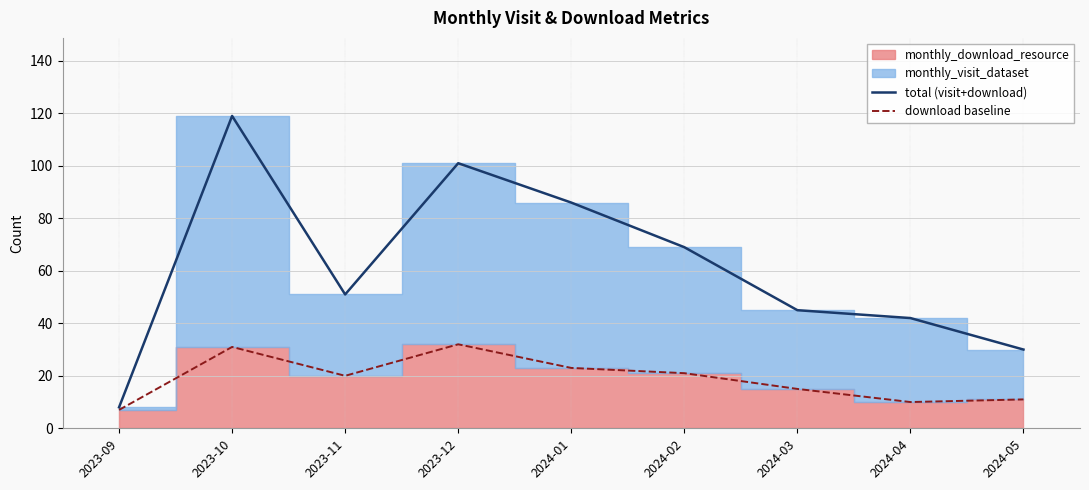

True or false: total (visit+download) and download baseline intersect in this chart.

False